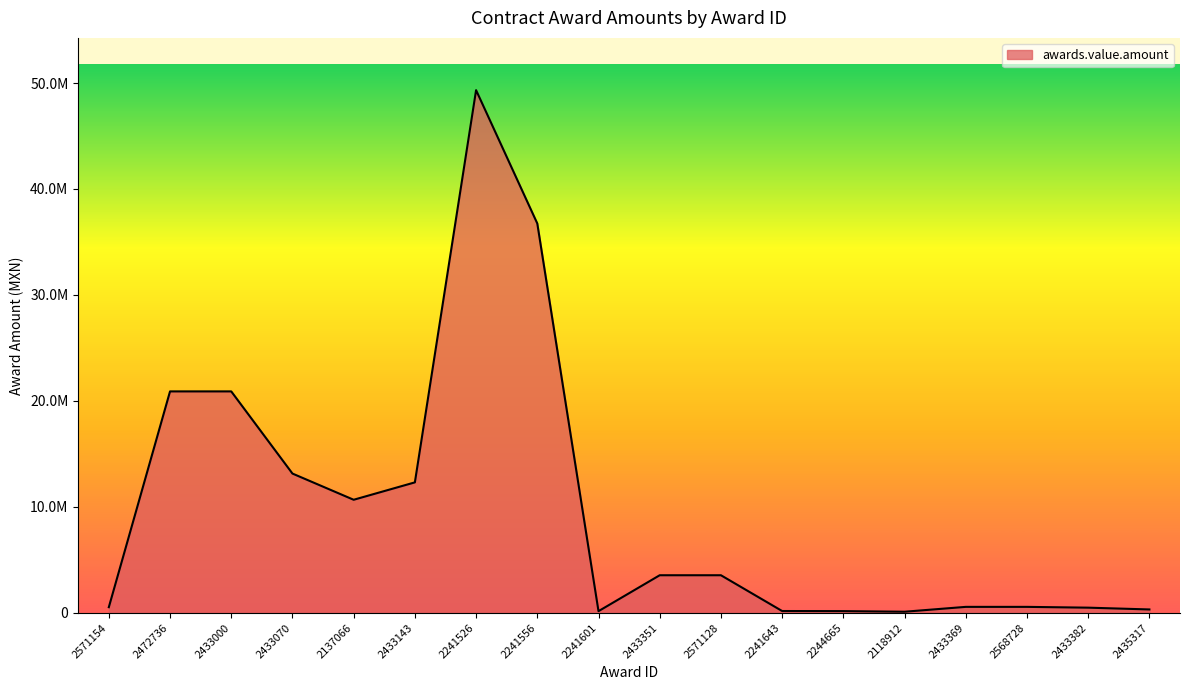

Does the chart have visible grid lines?

No